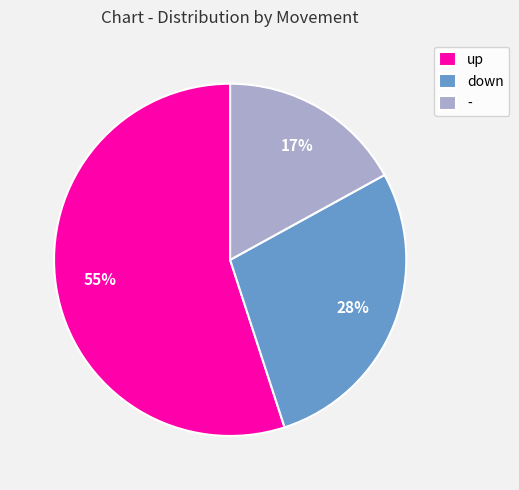

What is the ratio of the value at down to the value at up?

0.5